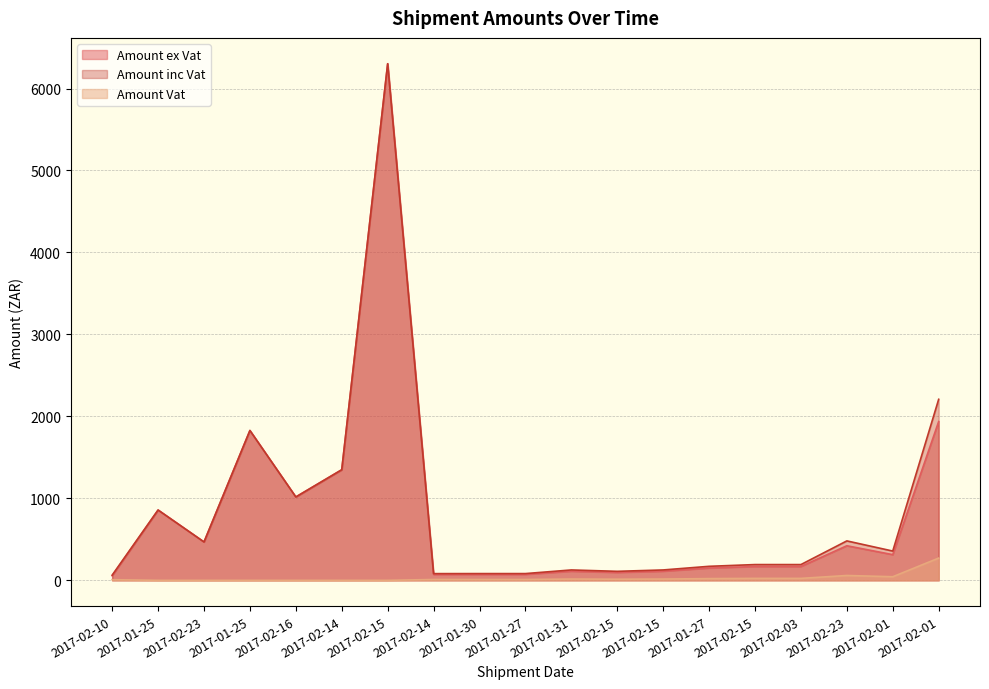

At which label is Amount inc Vat closest to 3182?

2017-02-01